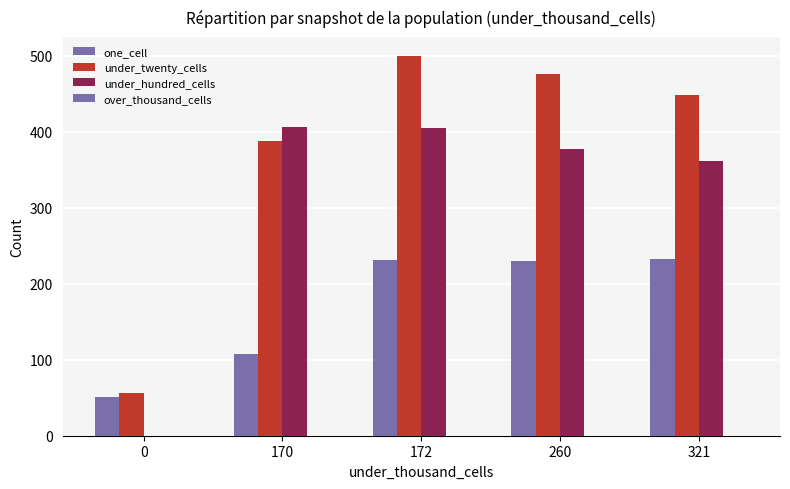

Reading right to left, what are all the values shown in this chart?

one_cell: 233	230	231	107	51
under_twenty_cells: 448	476	500	388	56
under_hundred_cells: 362	378	405	406	0
over_thousand_cells: 0	0	0	0	0